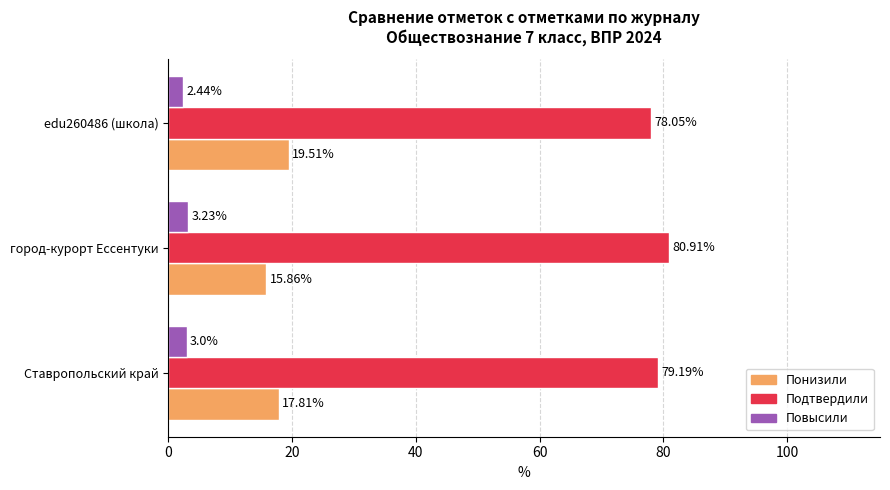

List the series in order of their peak value, lowest first.

Повысили, Понизили, Подтвердили